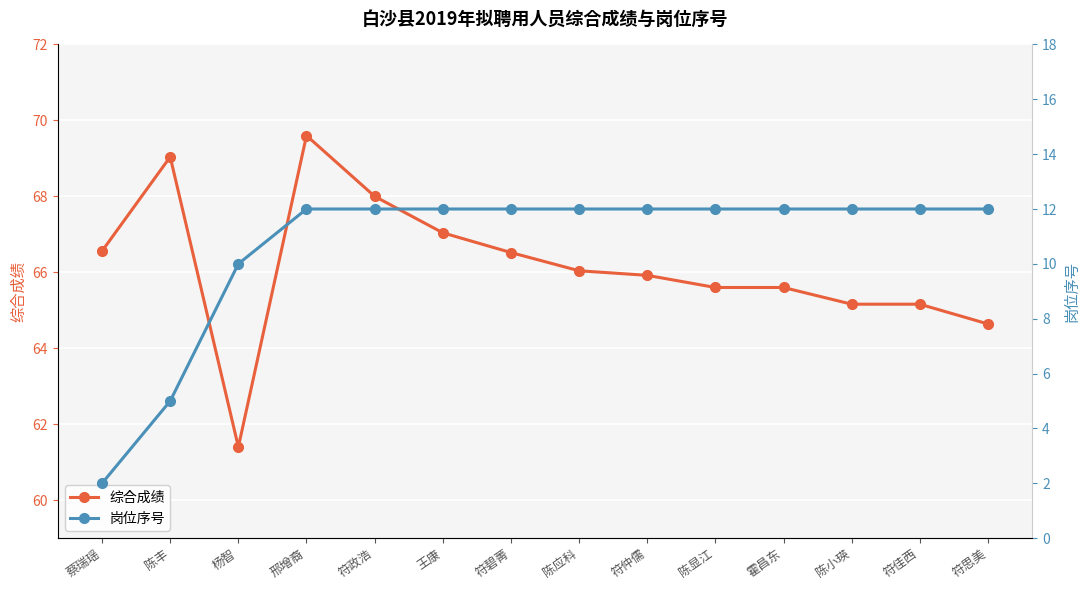

List the labels in order of 综合成绩 value, largest first.

邢增裔, 陈丰, 符政浩, 王康, 蔡瑞瑶, 符碧菁, 陈应科, 符仲儒, 陈显江, 霍昌东, 陈小瑛, 符佳西, 符思美, 杨智